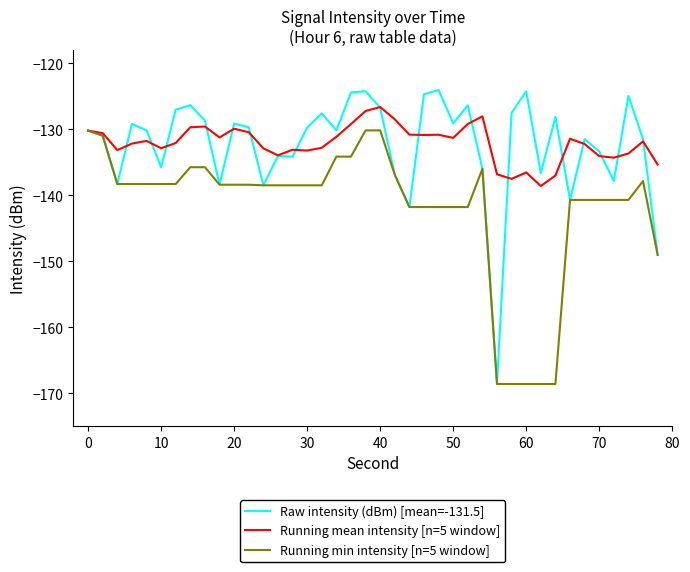

What is the lowest value of the Raw intensity (dBm) [mean=-131.5] series?

-168.6